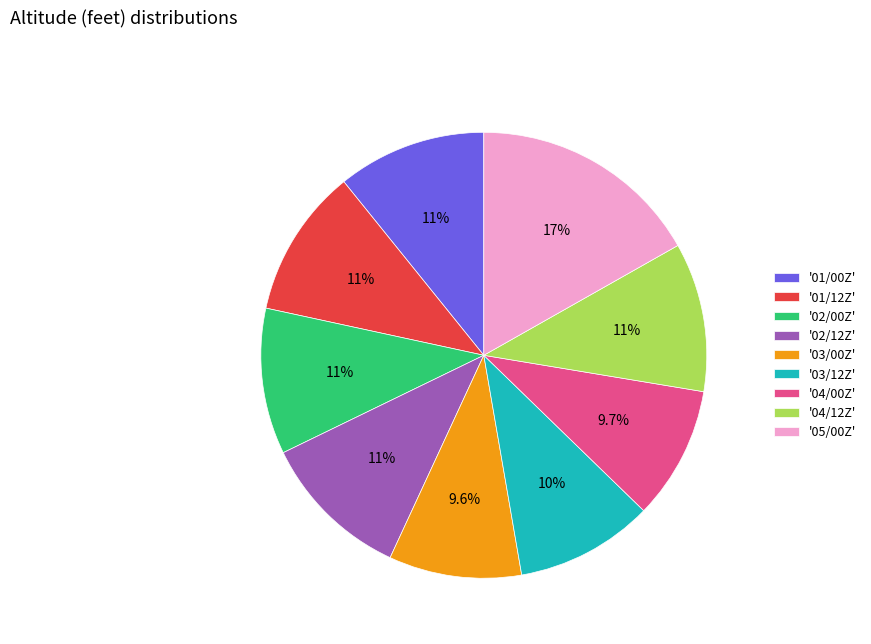

Does any single category account for the majority?

No